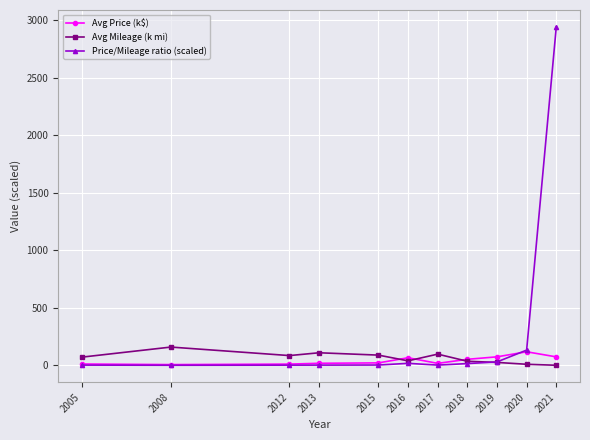

True or false: Avg Price (k$) has more than 1 points higher than both neighbors.

True